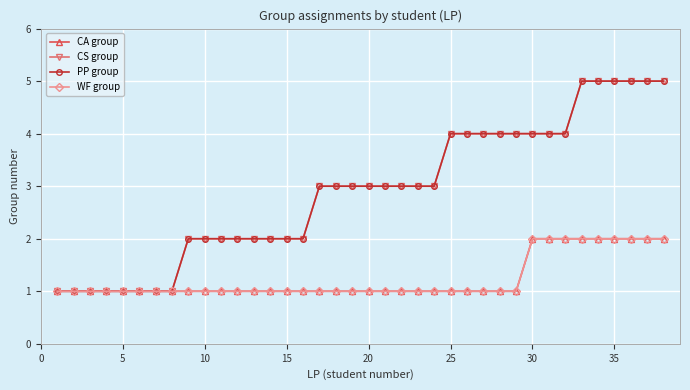

Does the chart have visible grid lines?

Yes